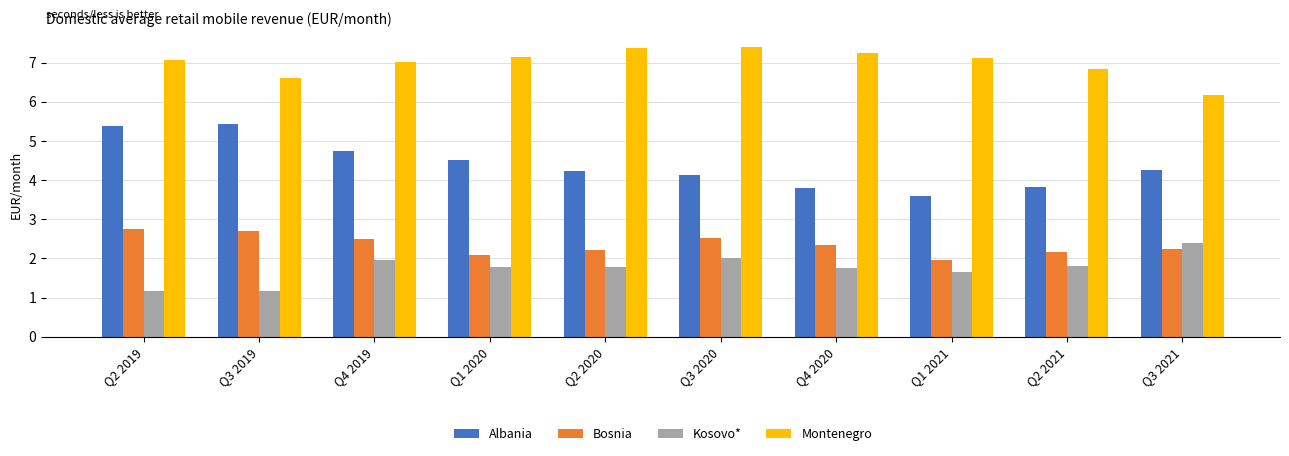

How many bars are there in total?

40